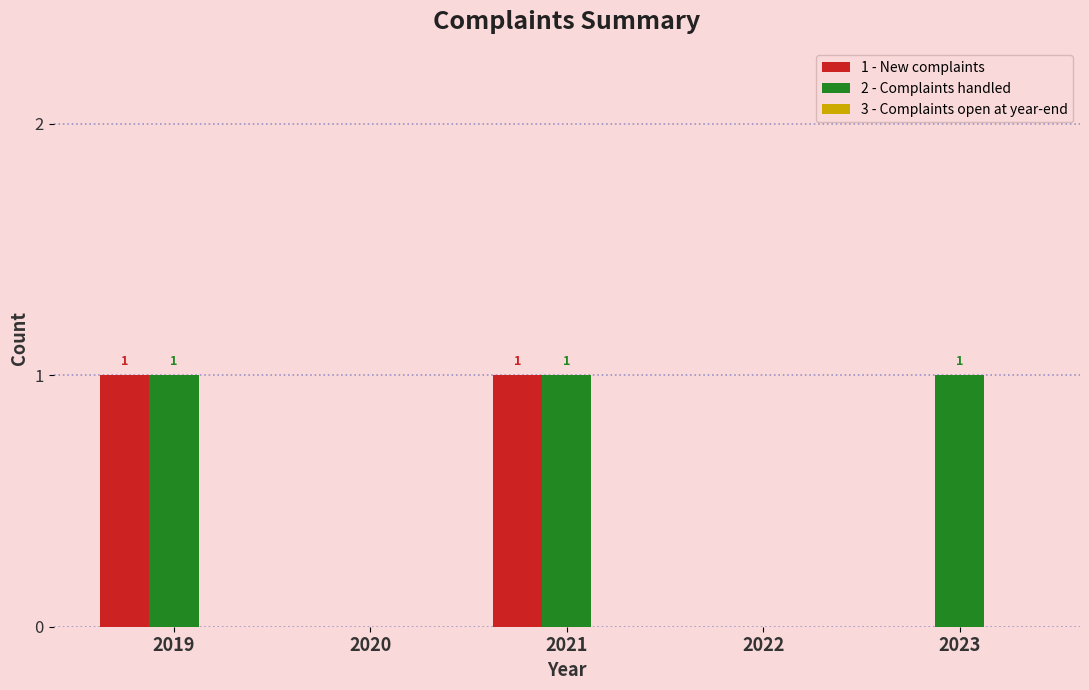

What is the greatest value displayed?

1